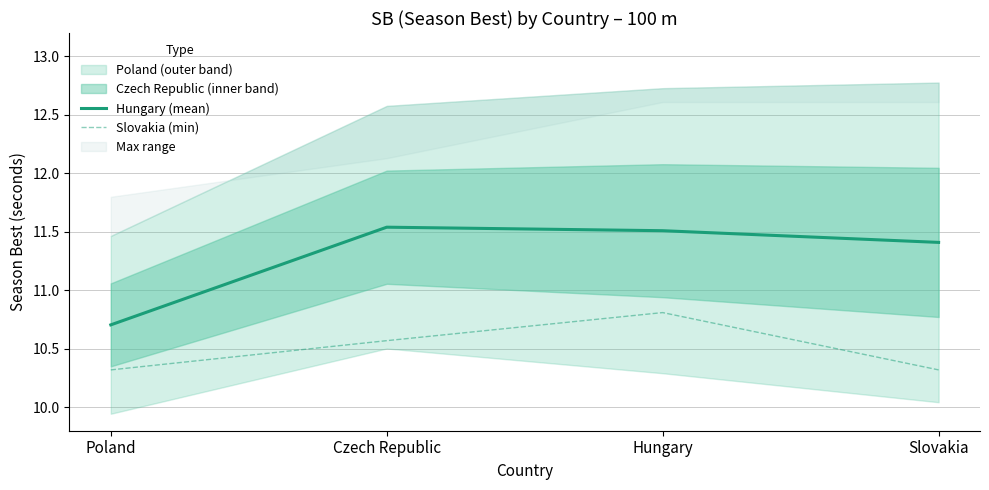

Is the value of Hungary (mean) at Poland greater than the value of Slovakia (min) at Poland?

Yes